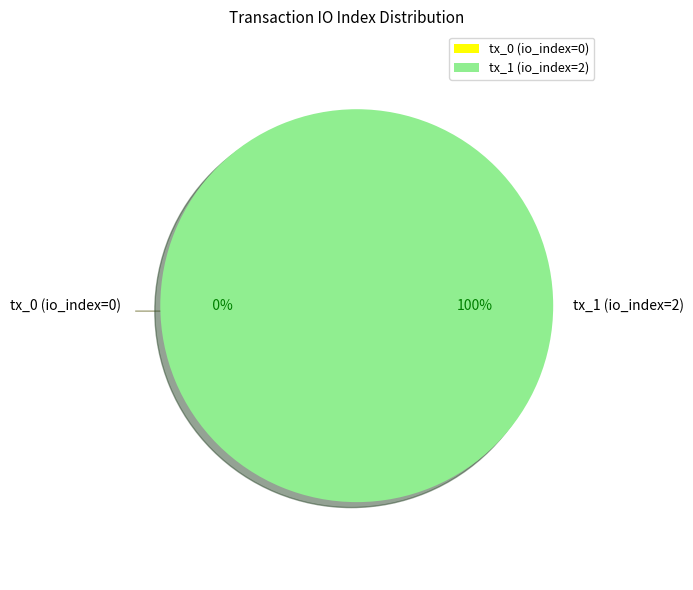

Is tx_1 (io_index=2) the majority of the pie?

Yes